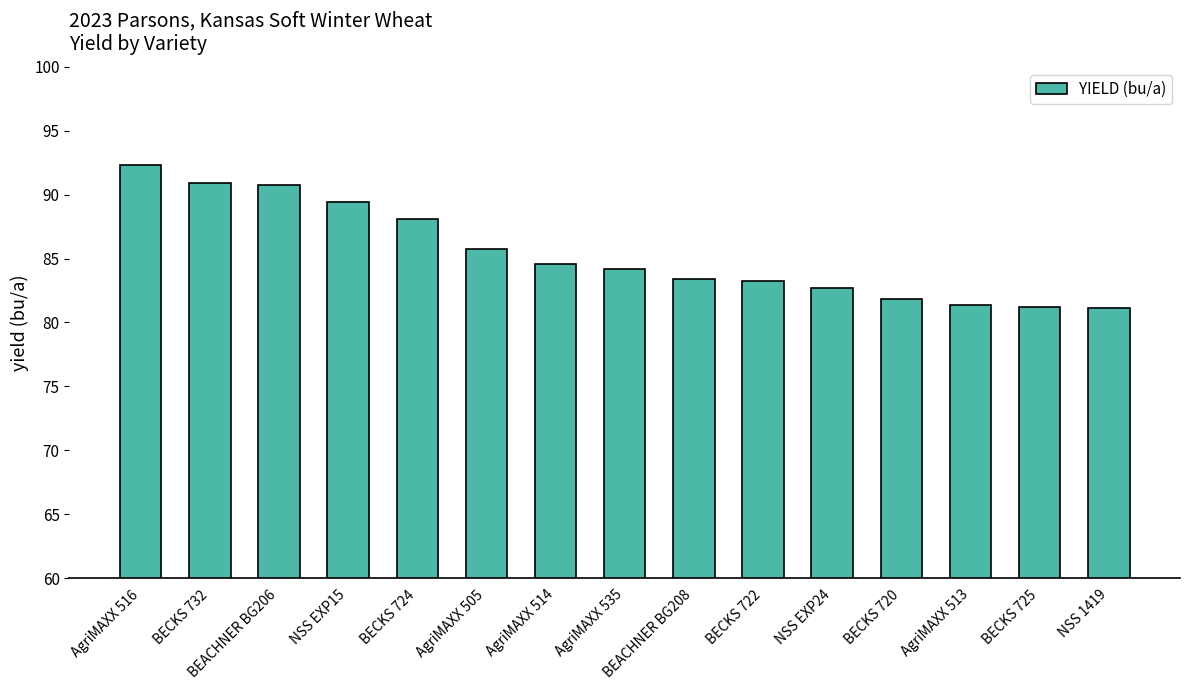

What is the sum of the values at NSS 1419 and BECKS 722?

164.4